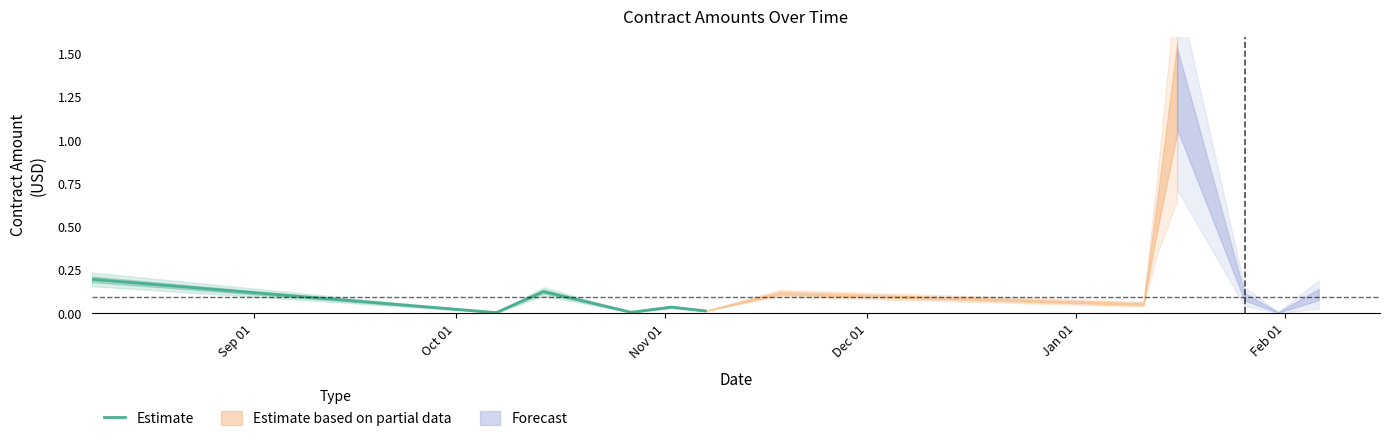

The chart shows a value of 0.0 at Oct 01. True or false?

True